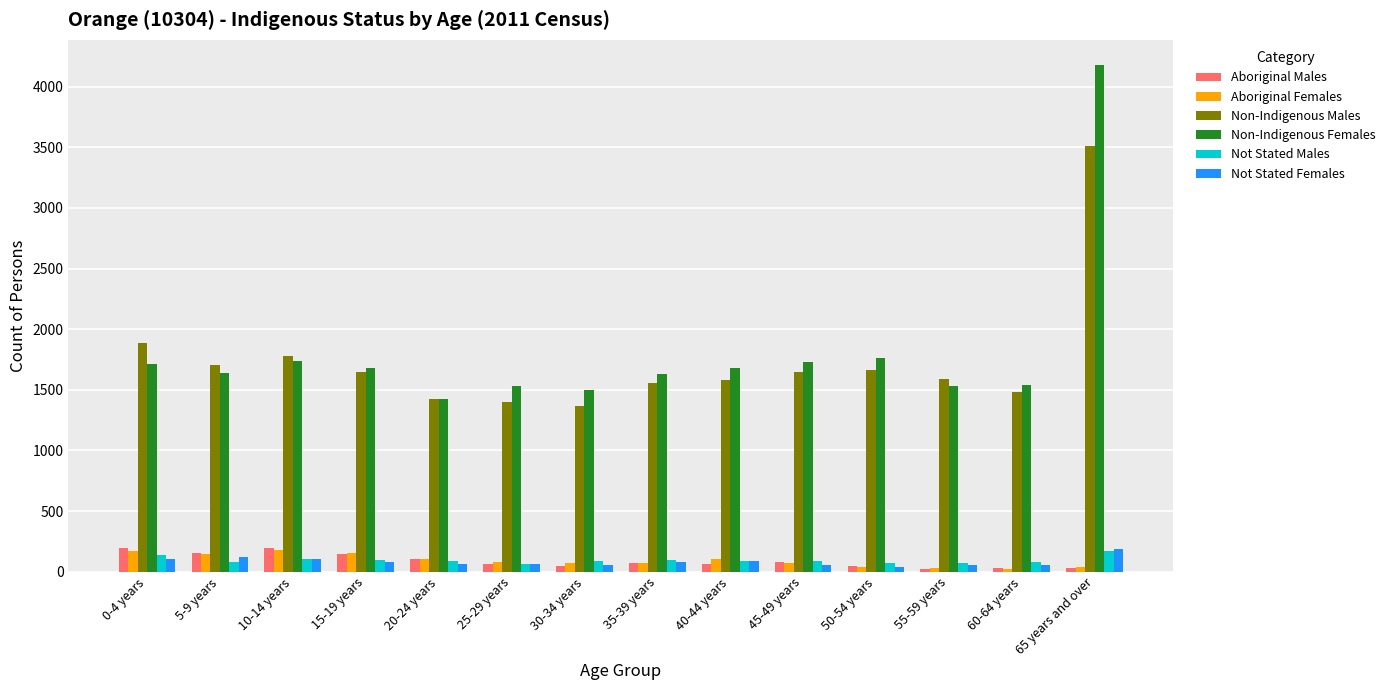

At which category does the chart reach its peak across all series?

65 years and over